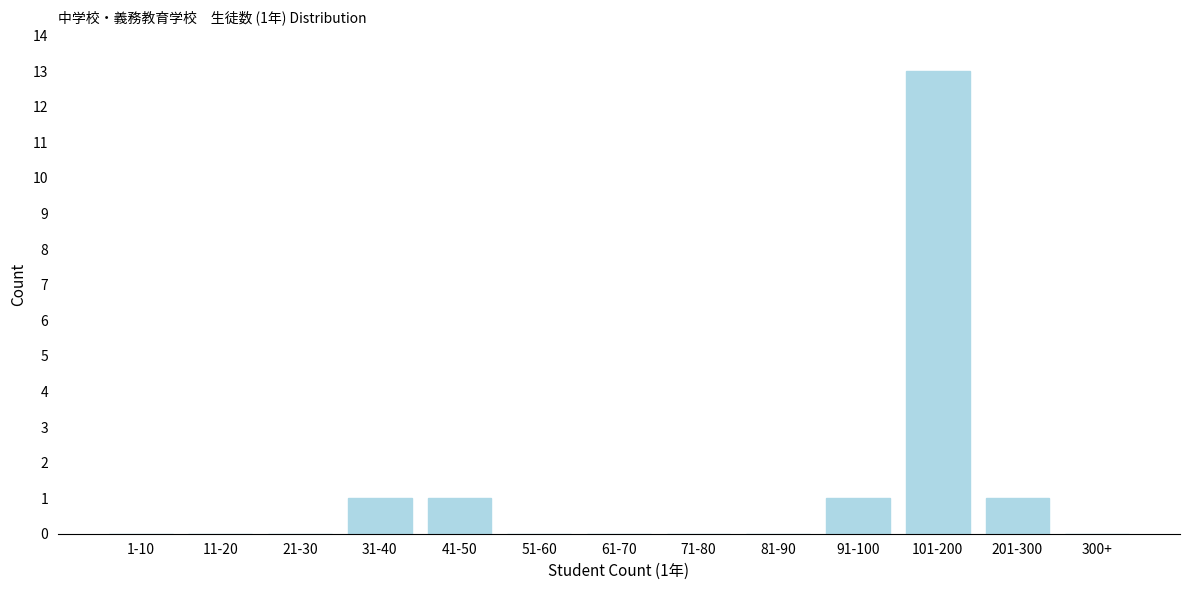

Reading left to right, list all the values displayed in this chart.

1-10=0	11-20=0	21-30=0	31-40=1	41-50=1	51-60=0	61-70=0	71-80=0	81-90=0	91-100=1	101-200=13	201-300=1	300+=0